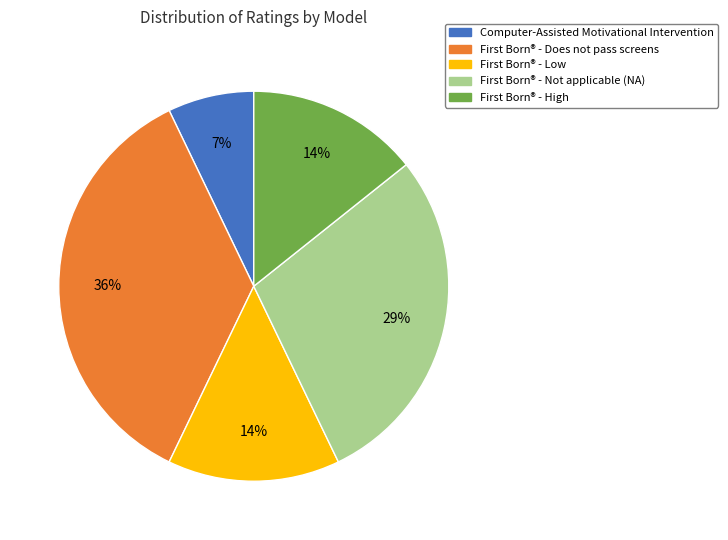

Is there a majority slice in this chart?

No